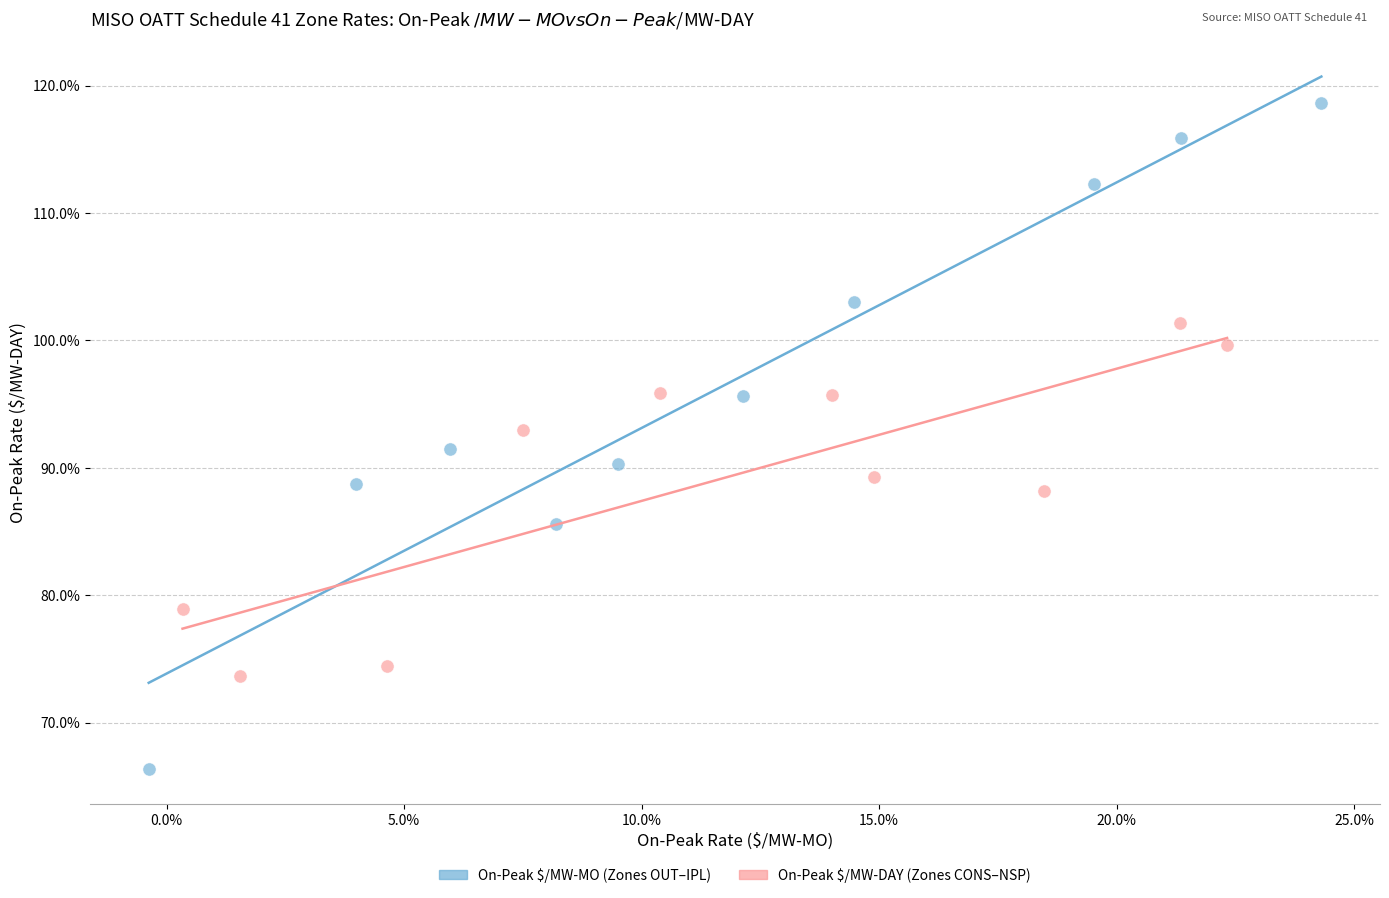

What are all the series names shown in the legend?

On-Peak $/MW-MO (Zones OUT–IPL), On-Peak $/MW-DAY (Zones CONS–NSP)